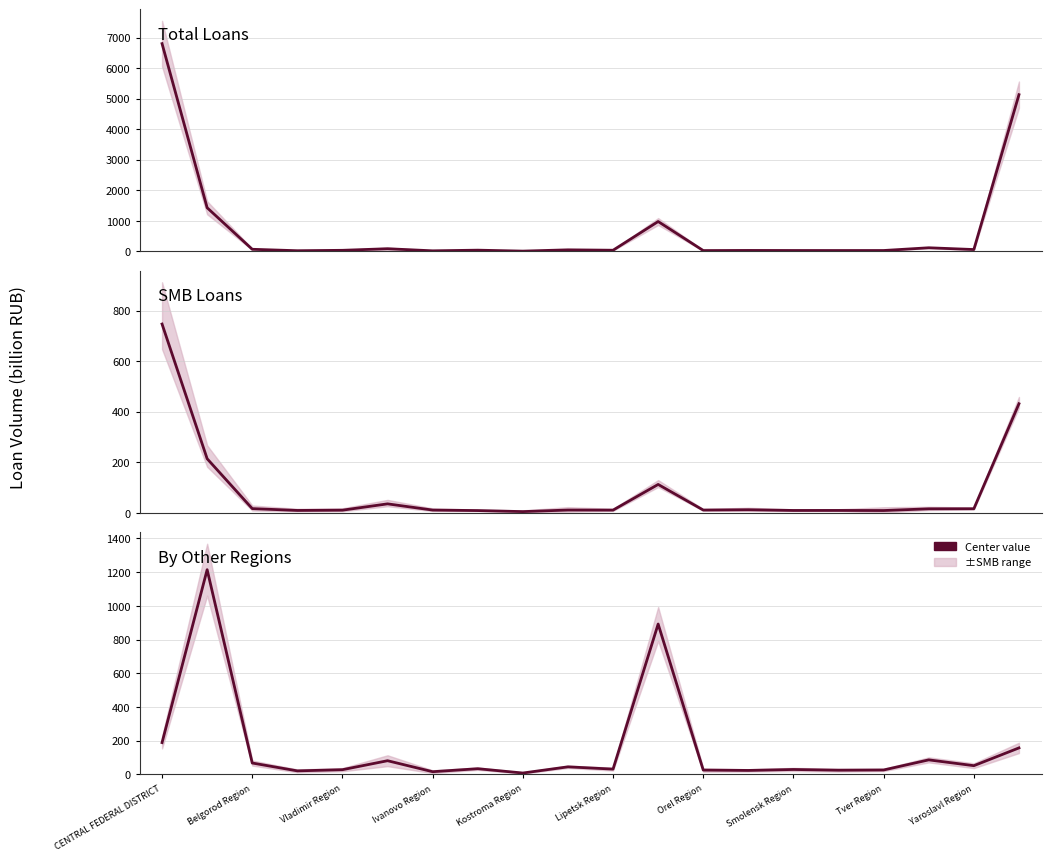

List the labels in order of SMB Loans value, largest first.

CENTRAL FEDERAL DISTRICT, 19, Belgorod Region, 11, Lipetsk Region, Vladimir Region, 18, 17, 13, Yaroslavl Region, 12, Orel Region, 10, Kostroma Region, 15, Ivanovo Region, 14, 16, Smolensk Region, Tver Region